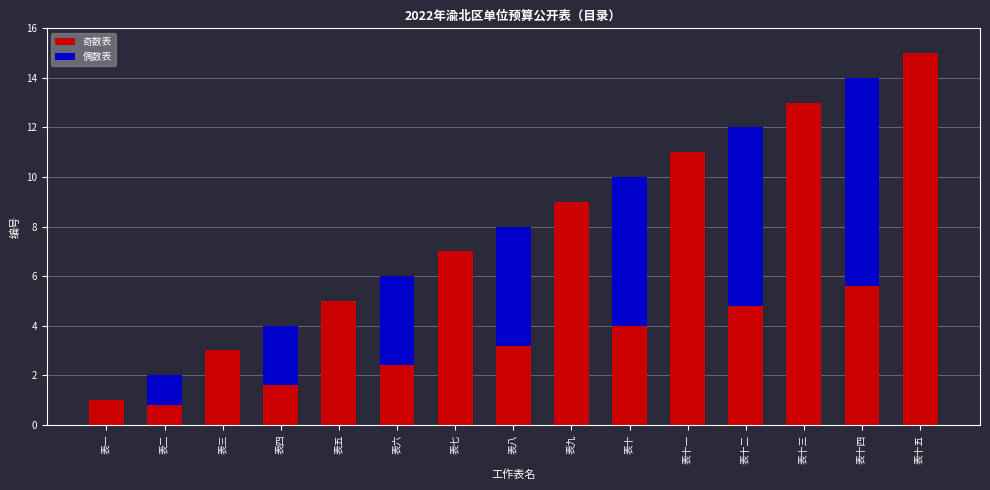

Count the number of data series in this chart.

2